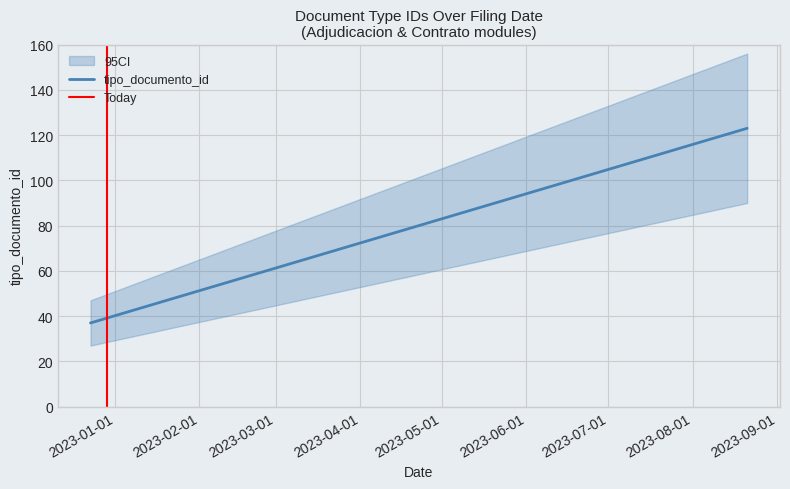

Does the chart have visible grid lines?

Yes